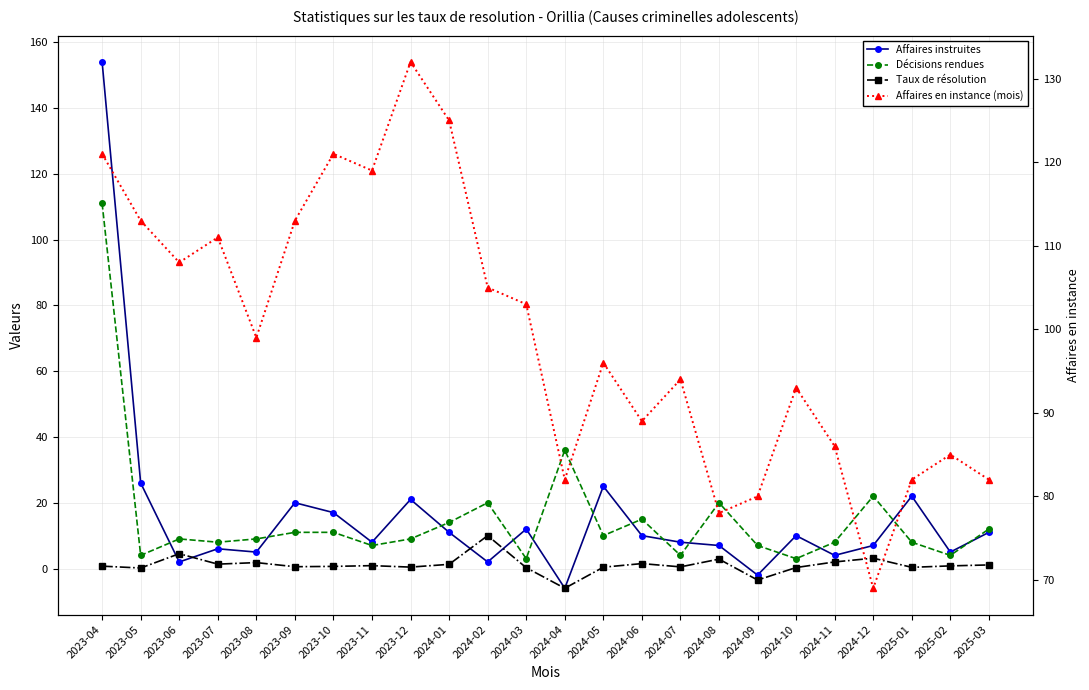

How many interior local peaks does the Taux de résolution series have?

7